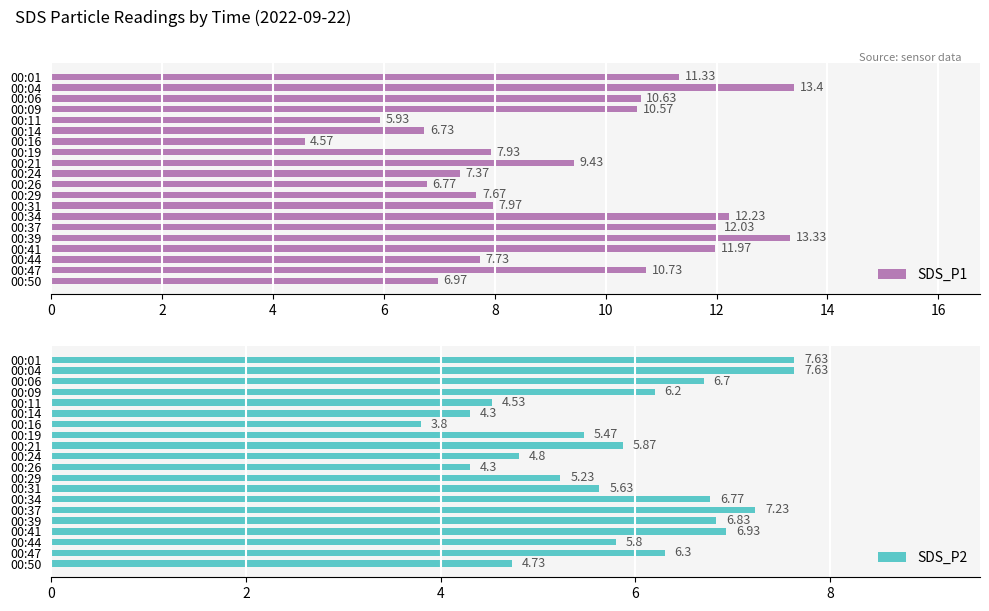

What is the difference between the SDS_P1 values at 00:11 and 00:19?

2.0